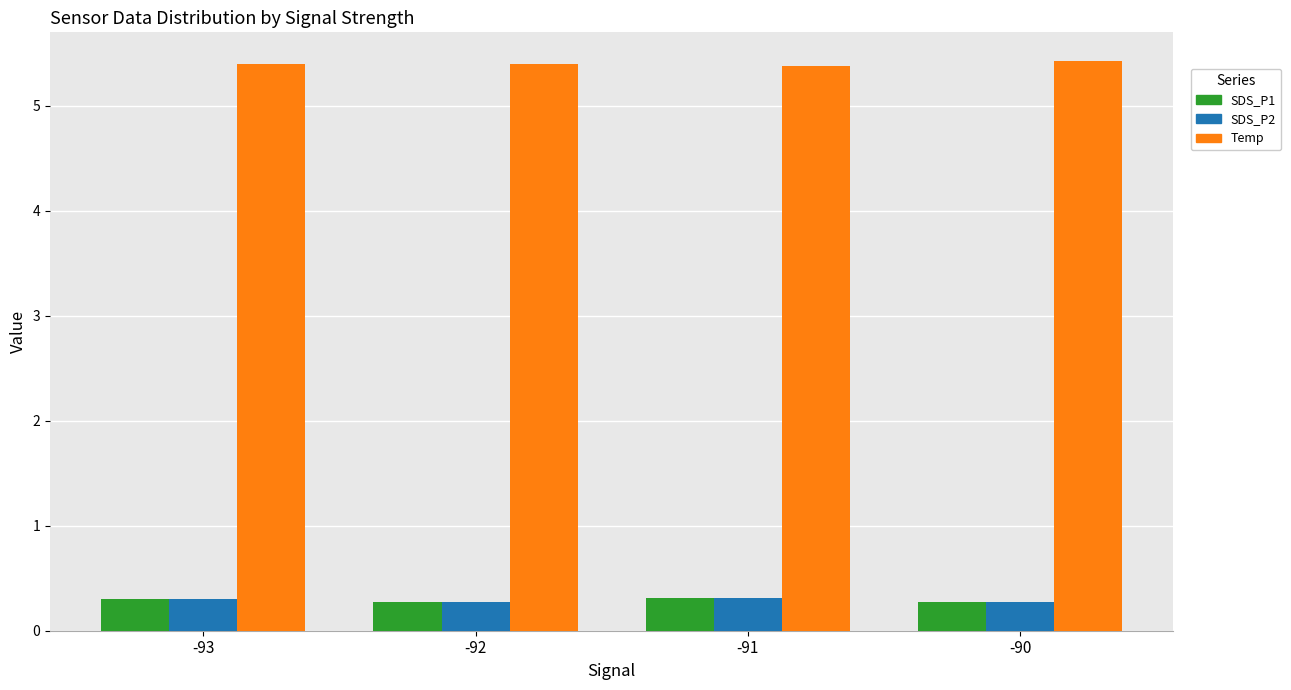

What is the spread (max minus min) of values at -93?

5.1